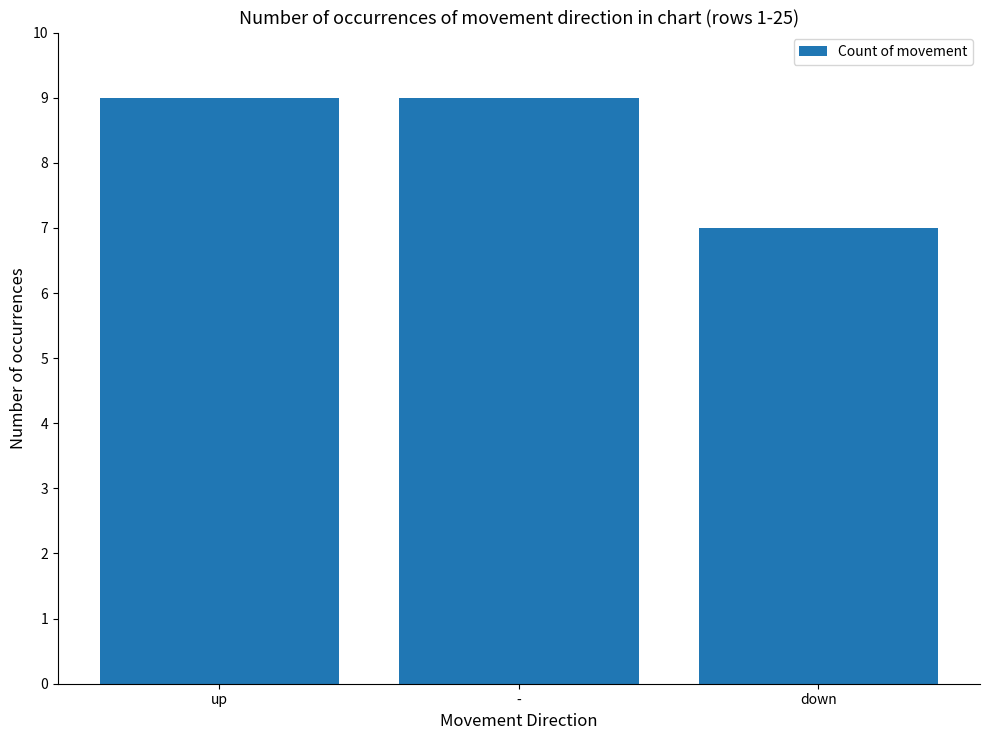

What position from the right is -?

2